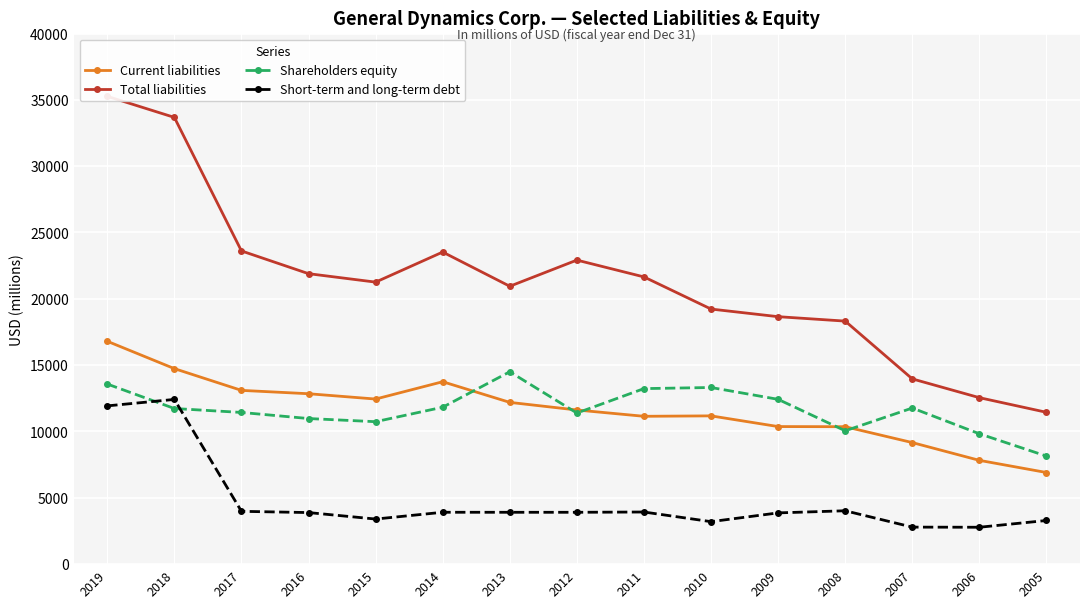

Rank the categories by Shareholders equity value from lowest to highest.

2005, 2006, 2008, 2015, 2016, 2012, 2017, 2018, 2007, 2014, 2009, 2011, 2010, 2019, 2013